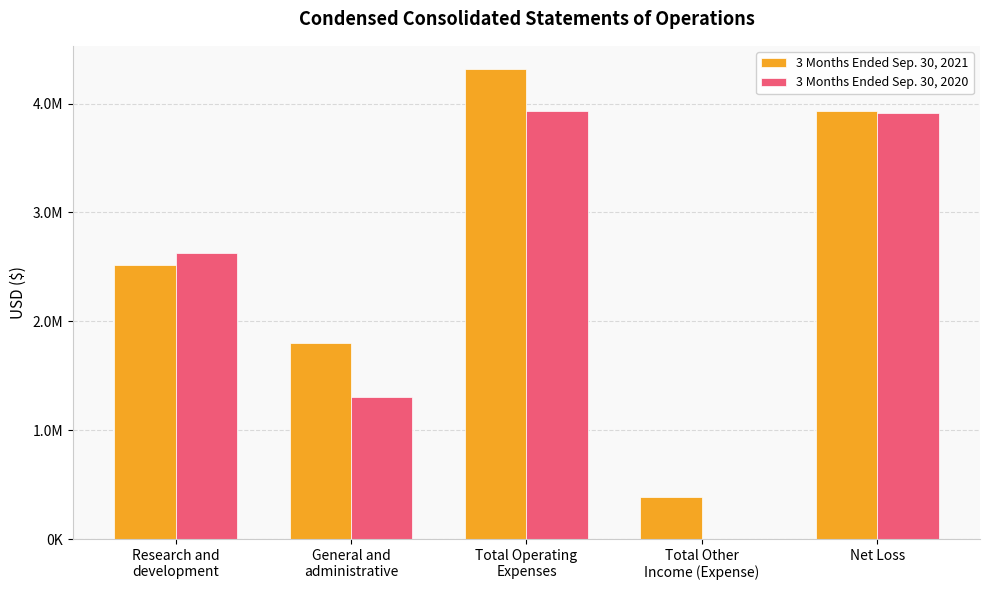

What is the lowest value of the 3 Months Ended Sep. 30, 2021 series?

382738